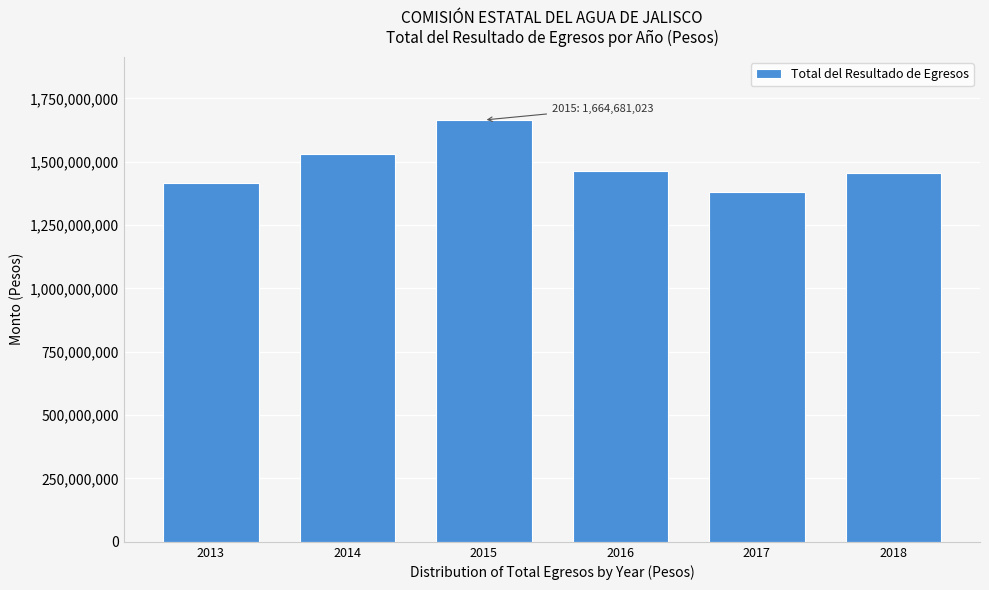

Reading left to right, what are all the values shown in this chart?

2013=1414868072	2014=1531039375	2015=1664681023	2016=1465421282	2017=1380443718	2018=1456847360